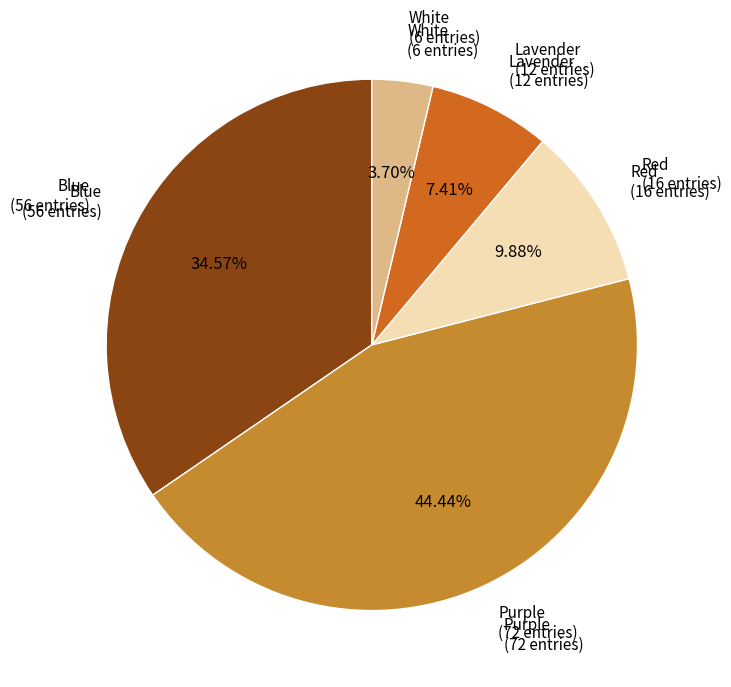

Count the number of slices in the pie.

5